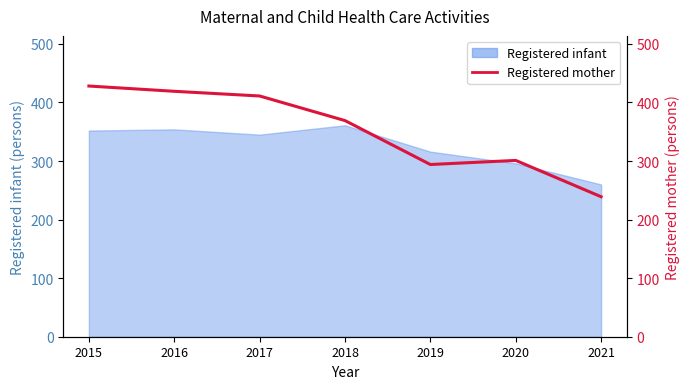

What is the value of the 6th point from the left?

301